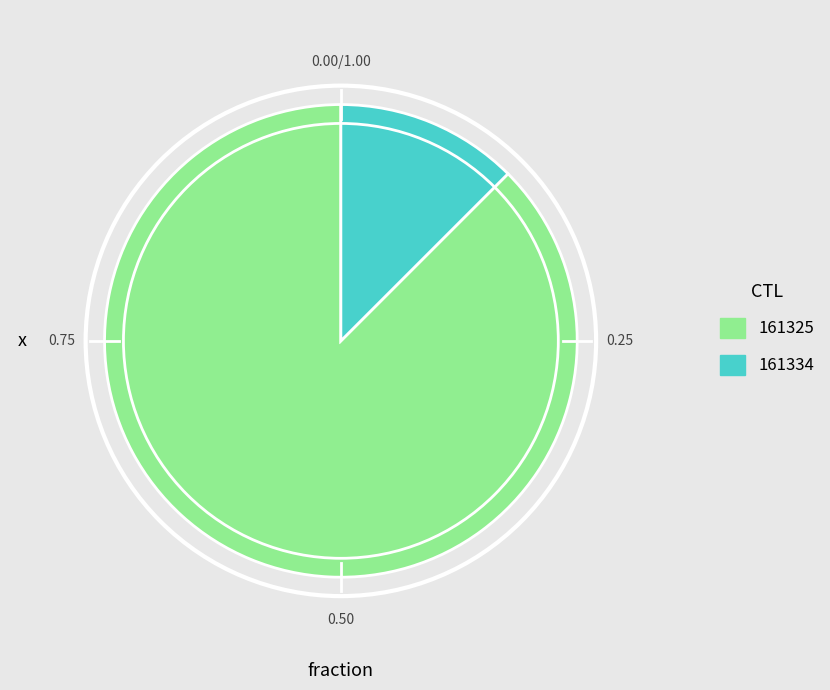

Which has a higher value, 161334 or 161325?

161325